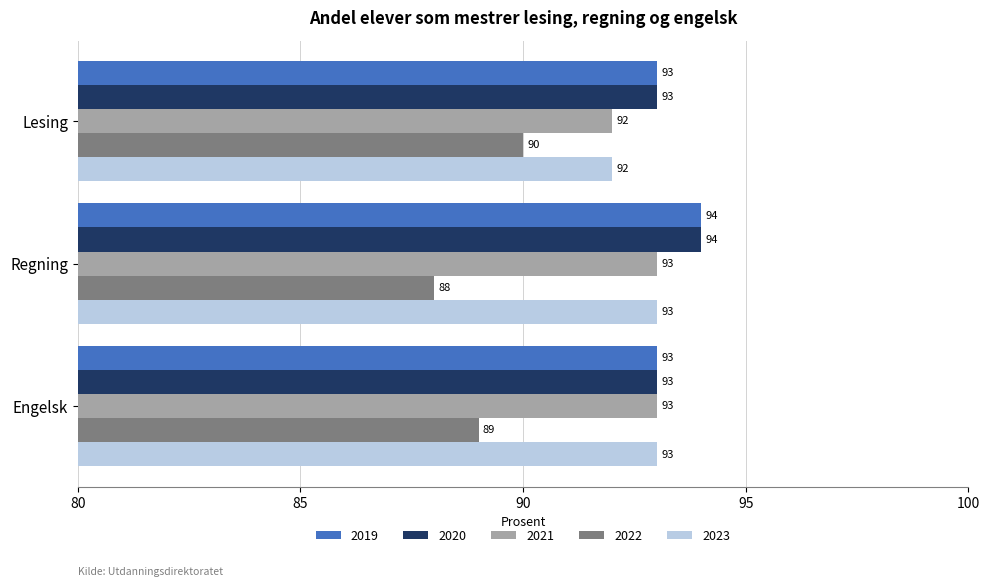

True or false: 2021 has a value of 132 at Engelsk.

False